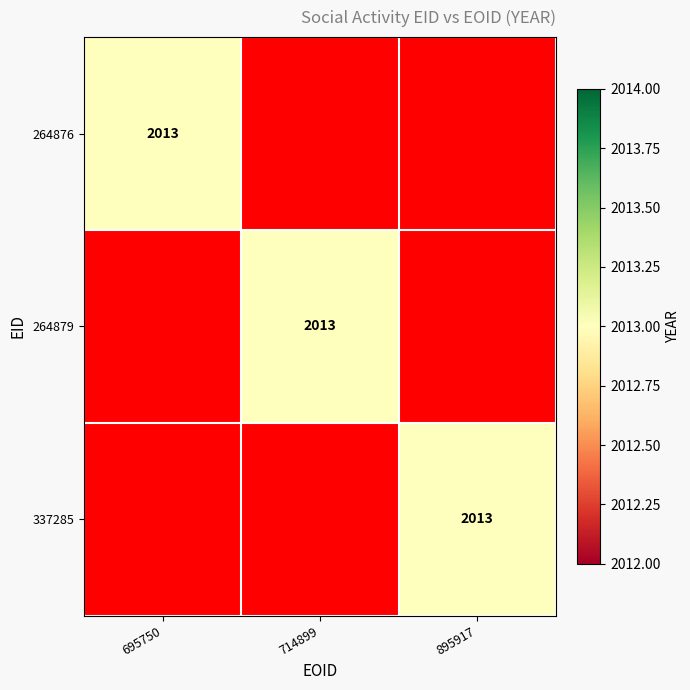

List the series in order of their peak value, lowest first.

695750, 714899, 895917